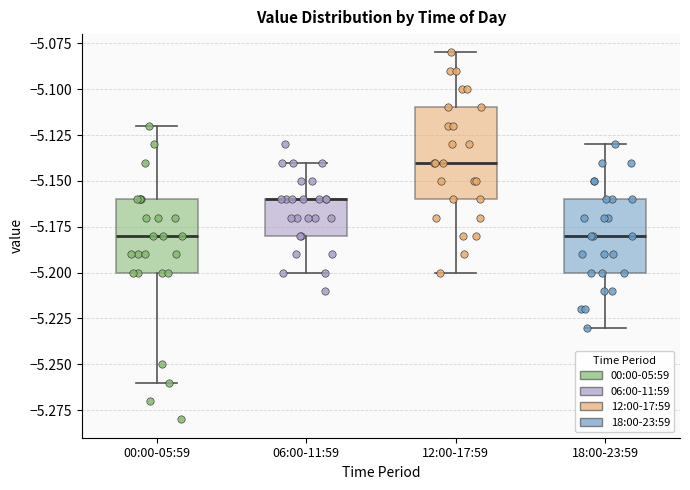

Where does the lower whisker of the box for 06:00-11:59 end on the y-axis? The values are not printed on the chart, so give them approximately, as read against the axis.

-5.20